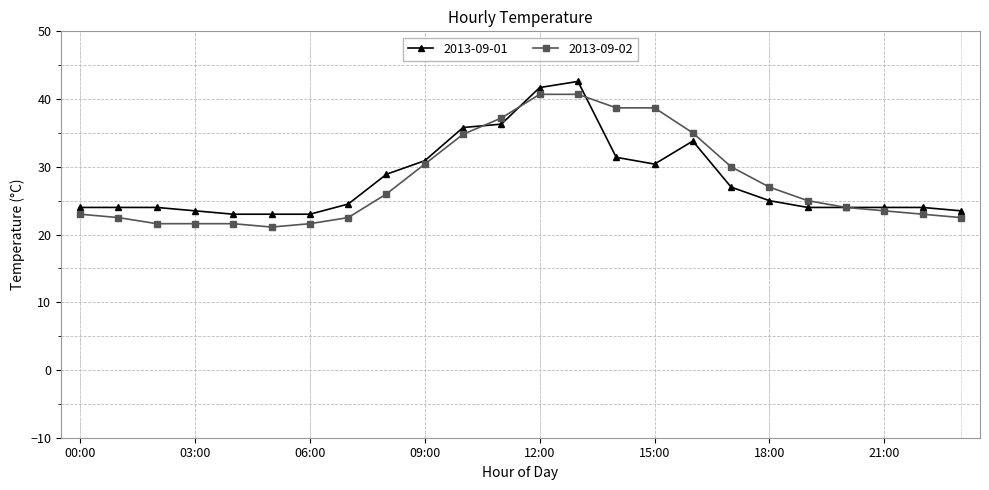

What is the value of the 2013-09-01 point at the 15th from the left?

31.4